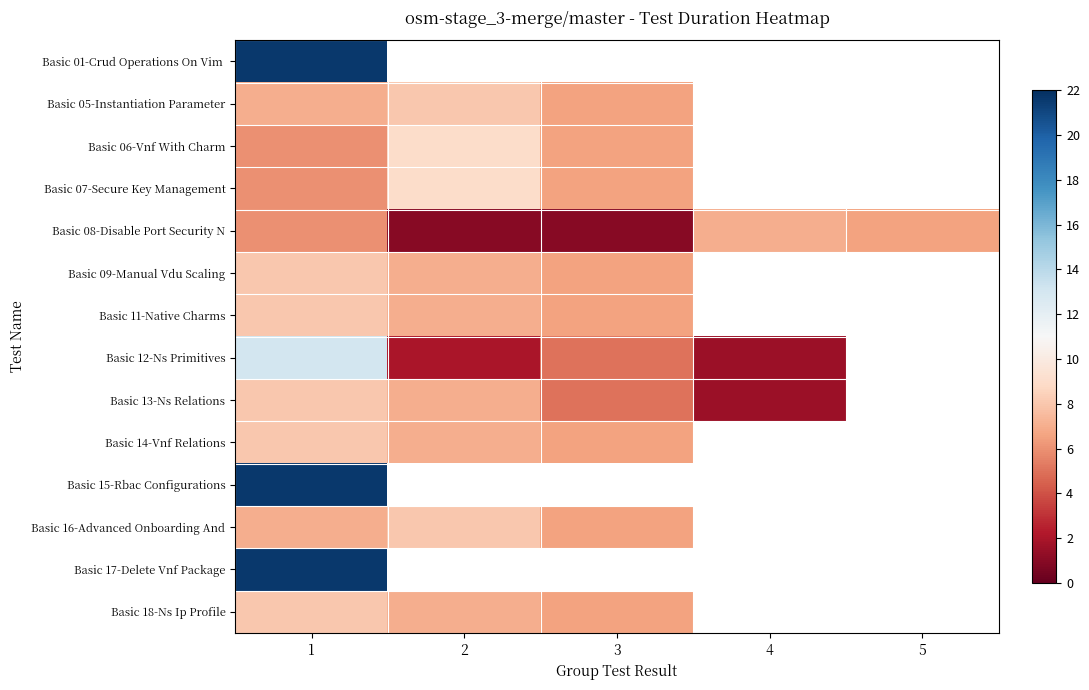

What is the minimum value for Basic 12-Ns Primitives?

1.6